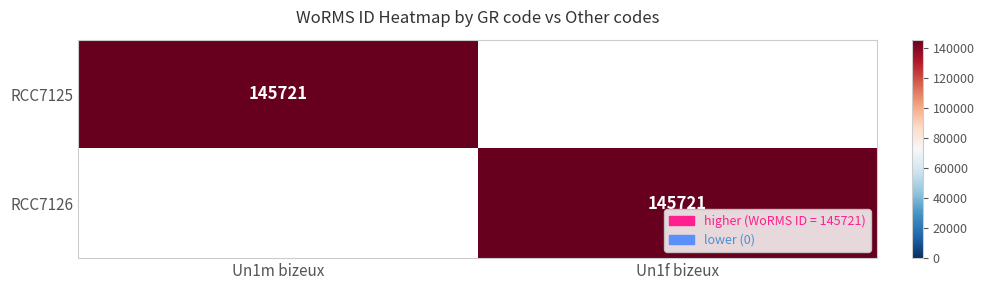

True or false: RCC7126 has a value of 30097 at Un1f bizeux.

False